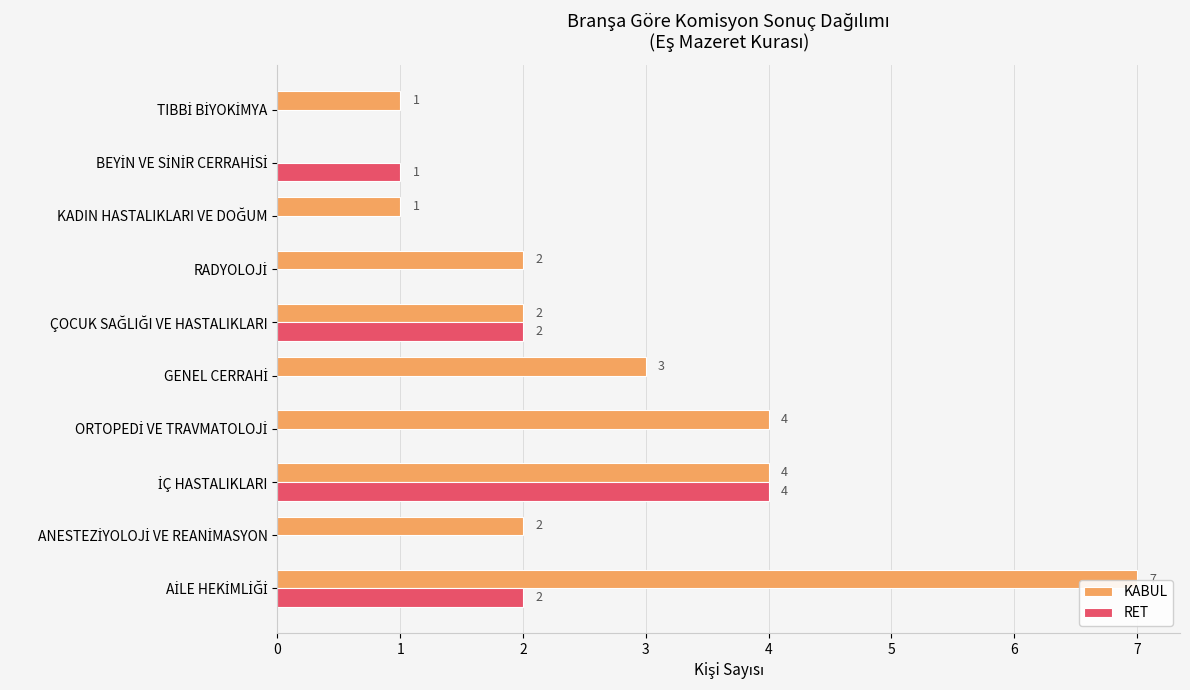

What is the maximum value for KABUL?

7